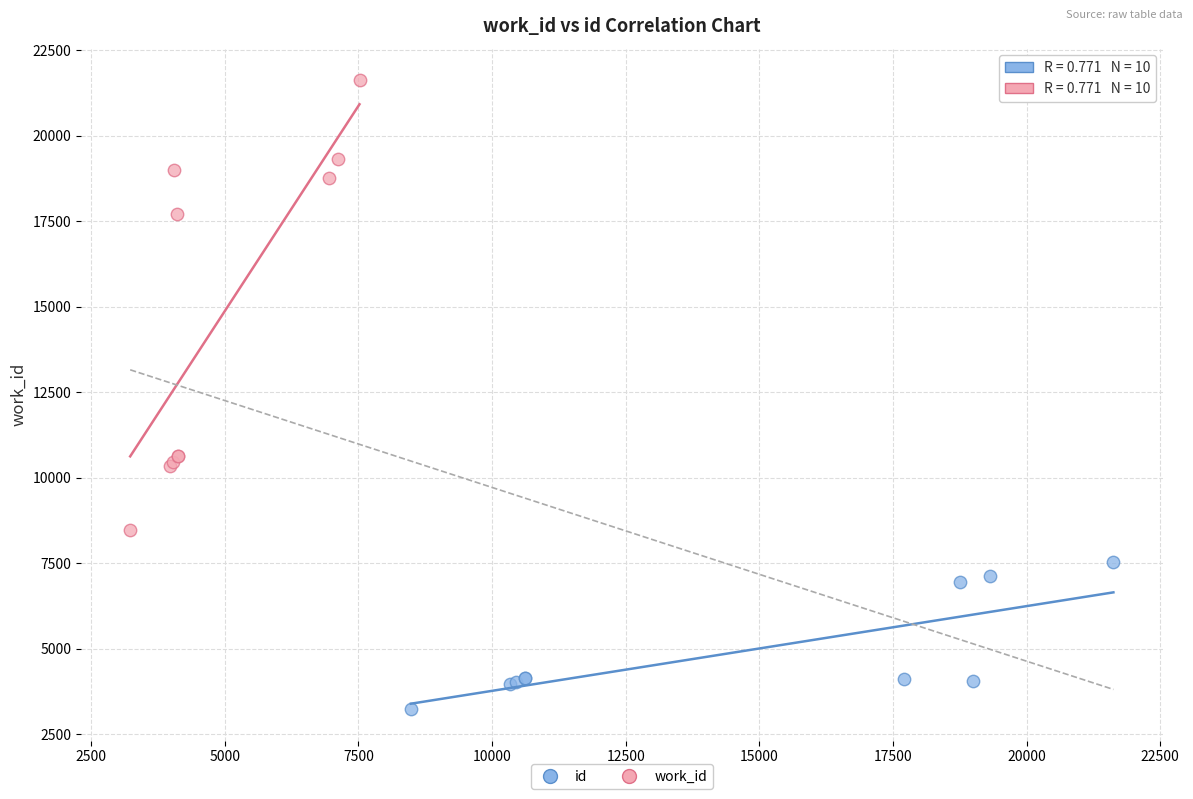

Which series contains the highest Y value?

work_id